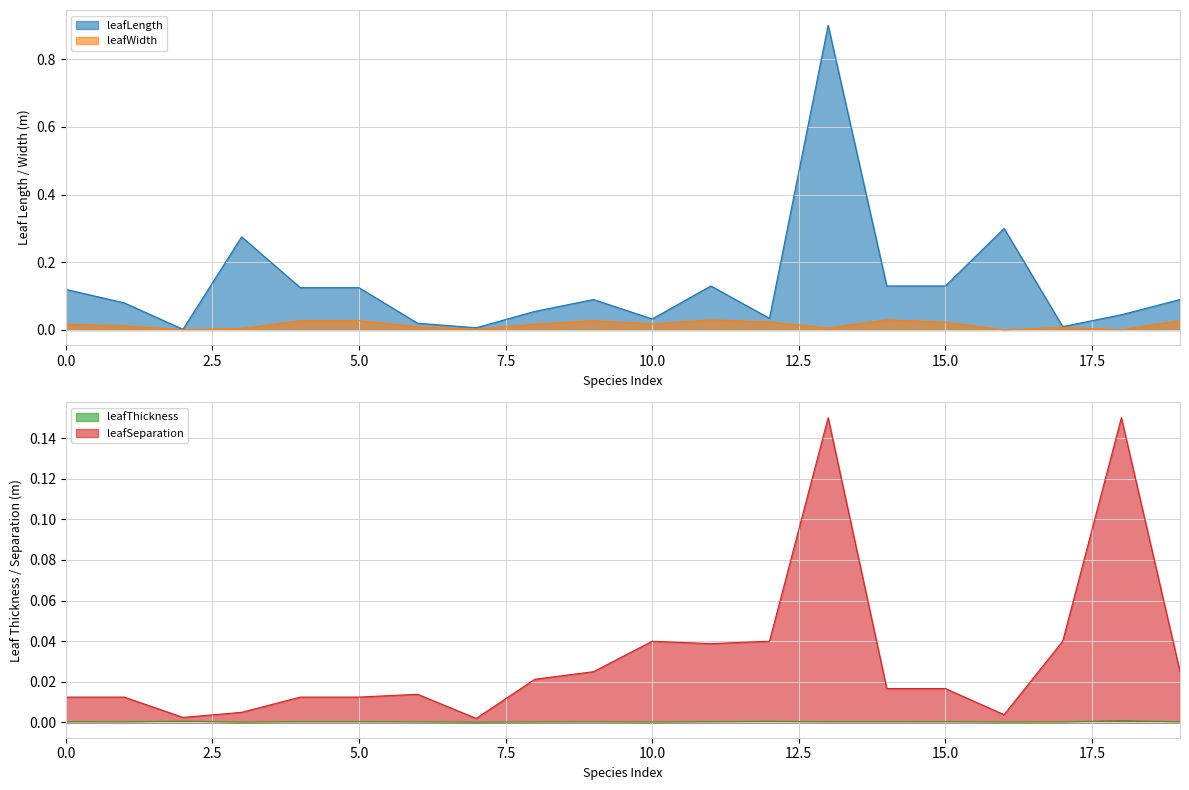

How many intersections are there between leafSeparation and leafLength?

8